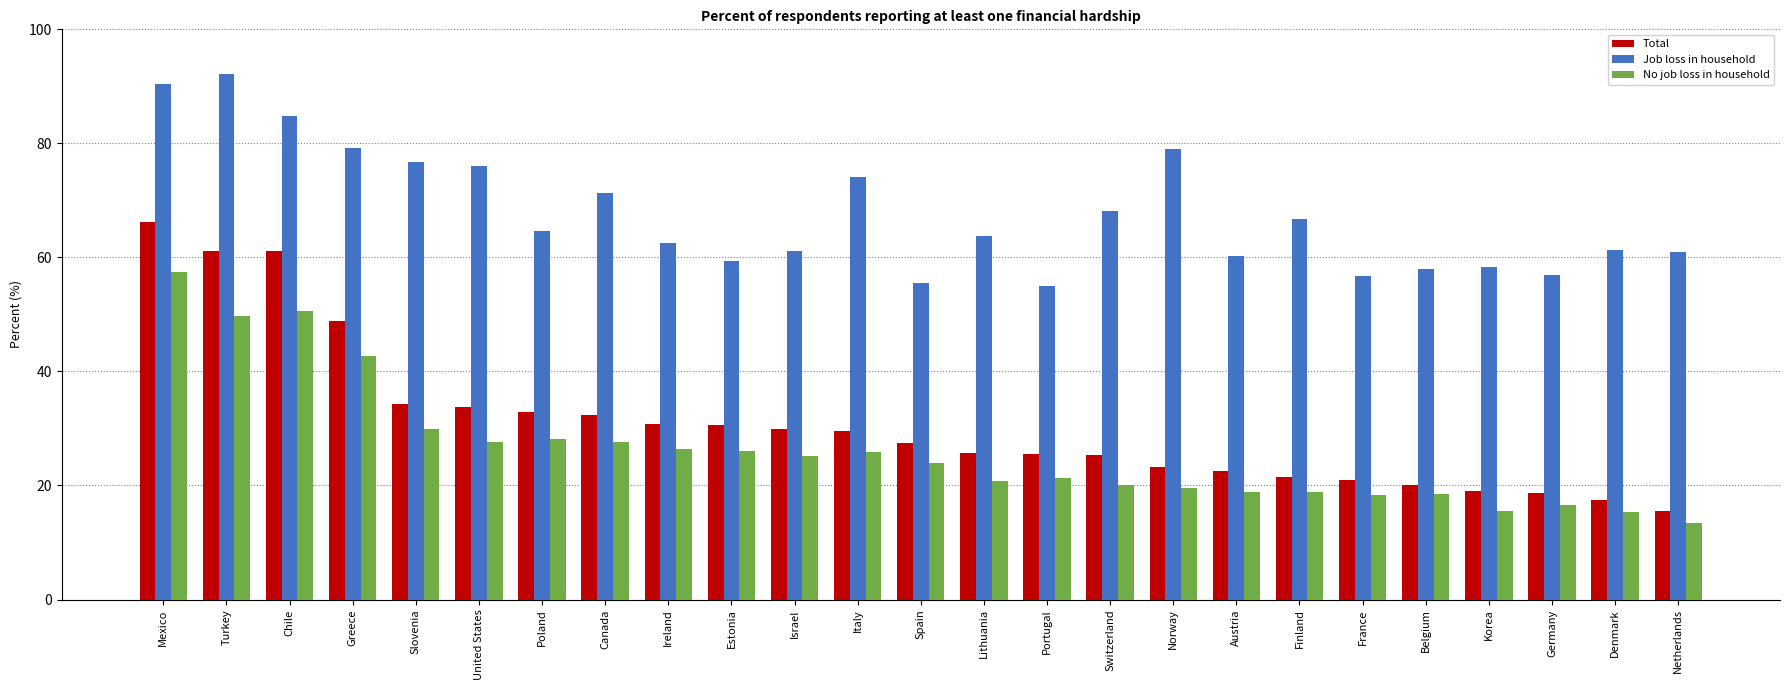

What is the sum of all Total values?

774.6